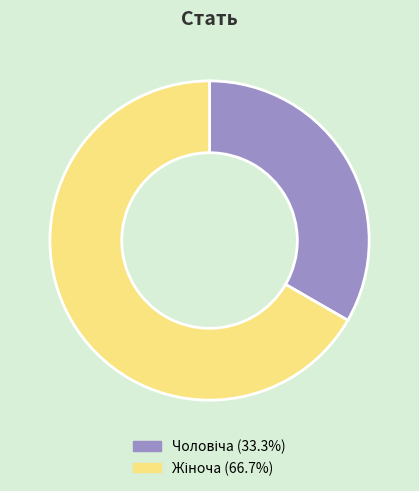

Is there a majority slice in this chart?

Yes